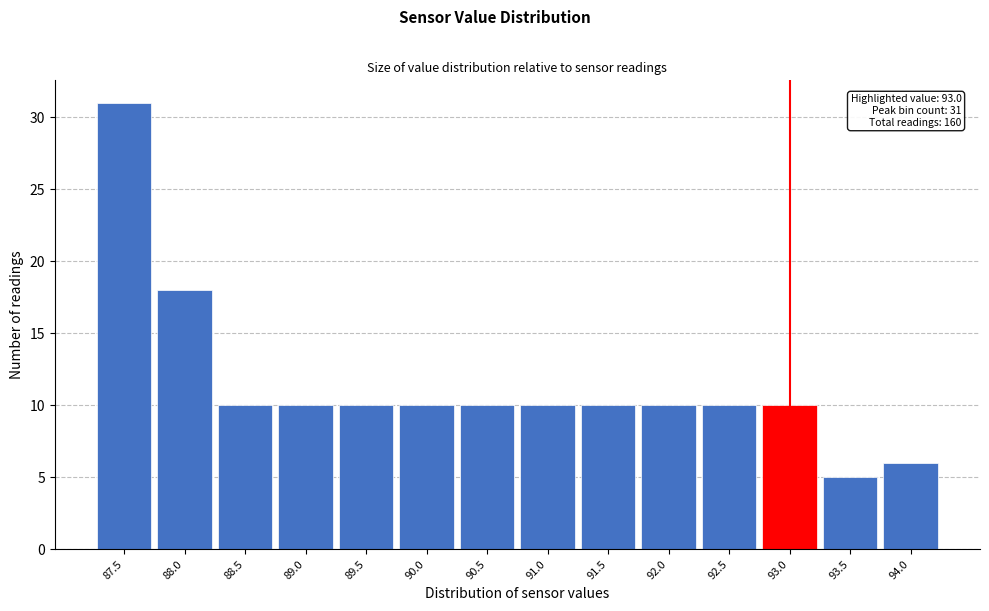

Reading left to right, what are all the values shown in this chart?

31	18	10	10	10	10	10	10	10	10	10	10	5	6